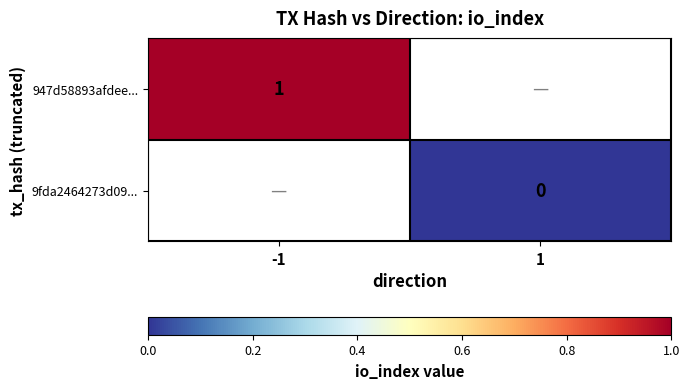

True or false: 947d58893afdee... has a value of 1.0 at -1.

True